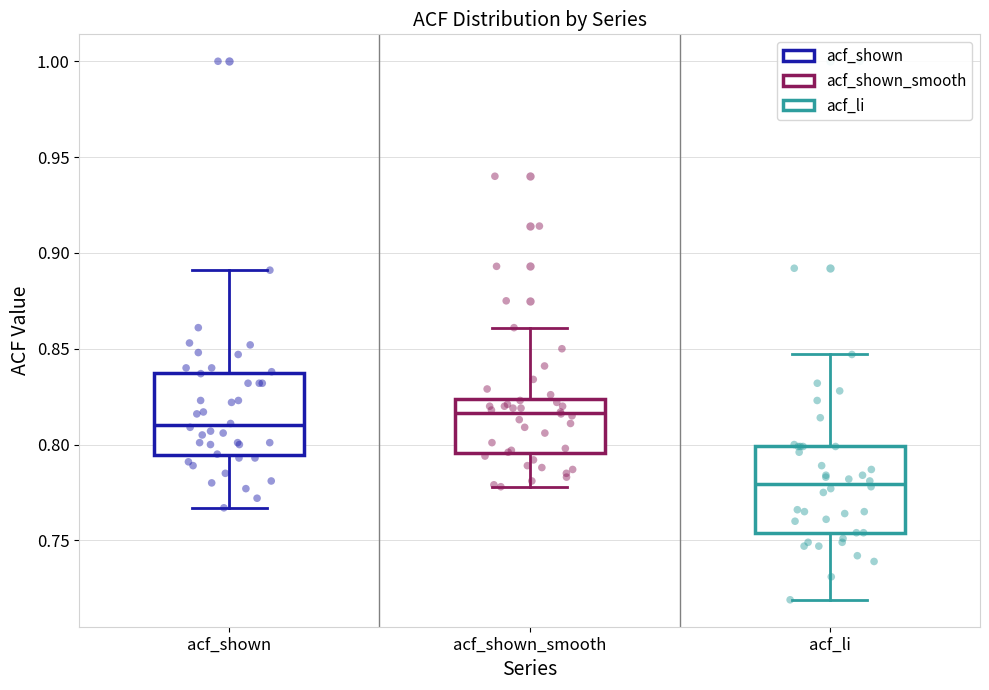

Which box's median line is the lowest?

acf_li